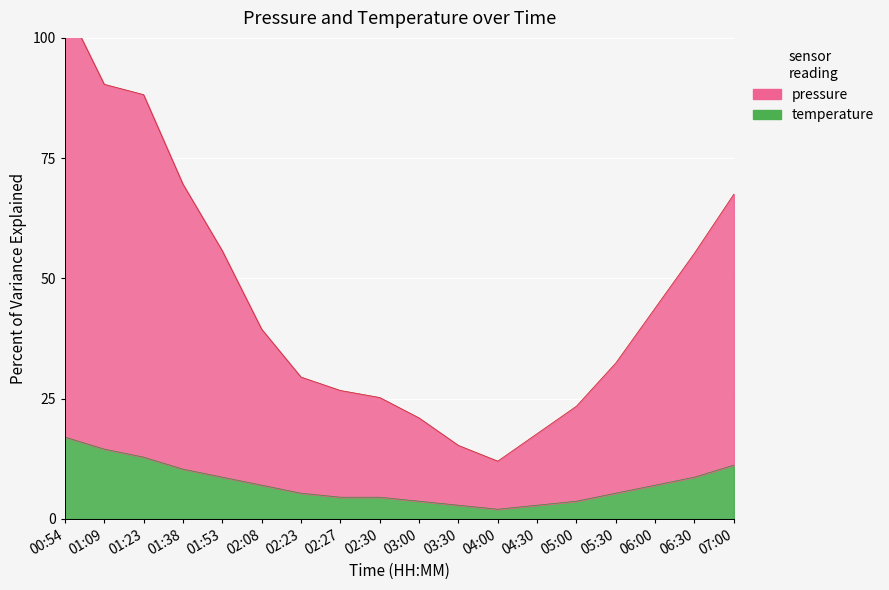

What is the label of the 16th point from the left?

06:00